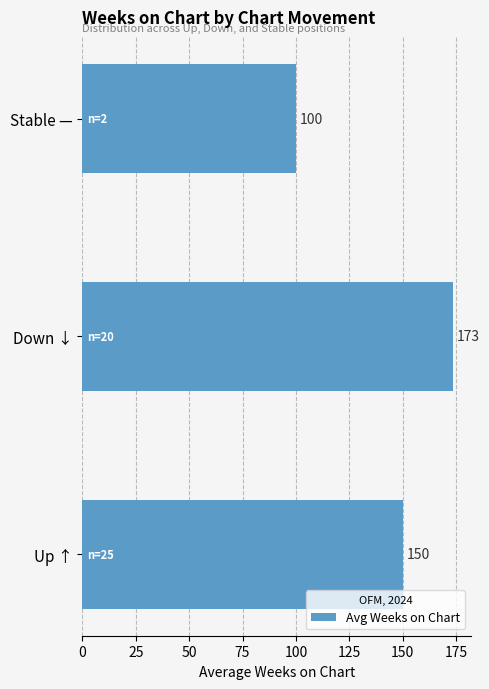

Between Up ↑ and Down ↓, which is larger?

Down ↓